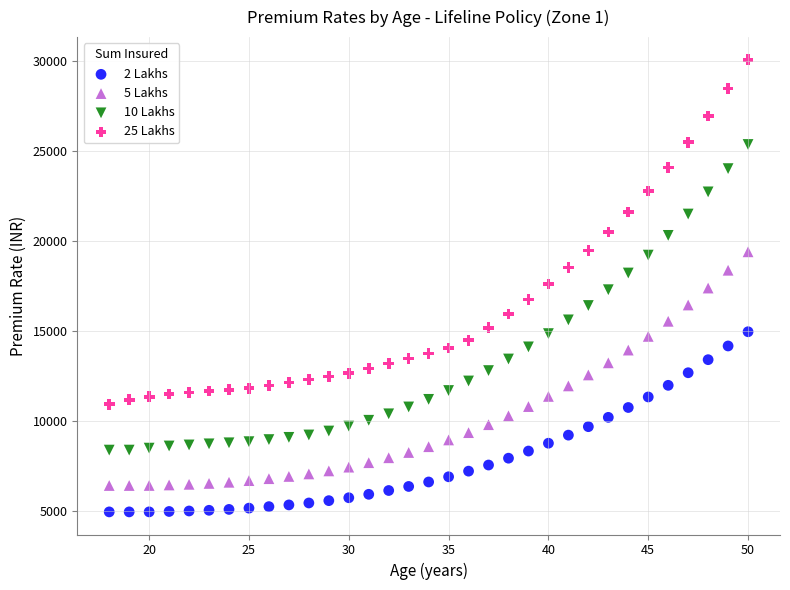

Which series contains the highest Y value?

25 Lakhs